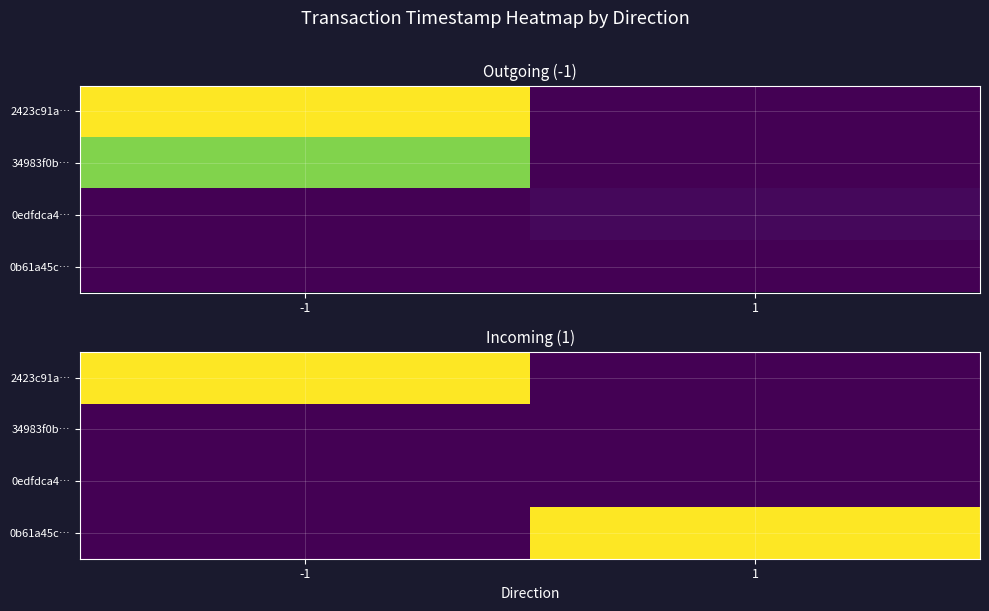

What is the total value across all series at -1?

17.1